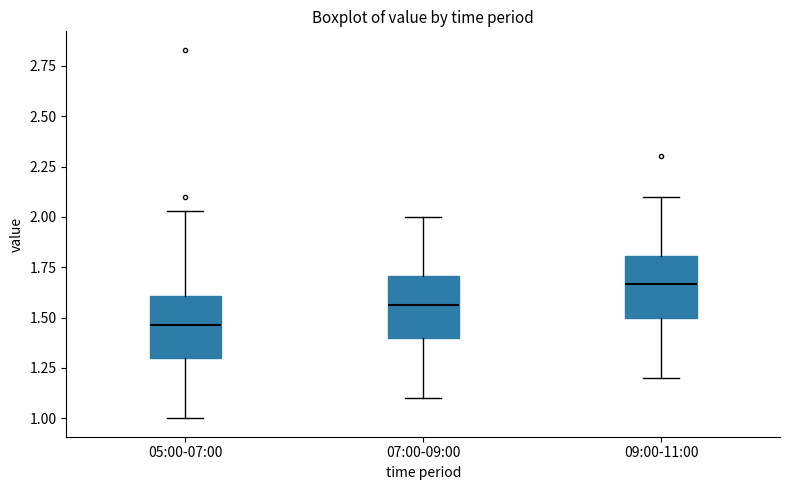

Reading left to right, read every box against the y-axis: the position of its median line, the range the box covers, and the ends of its whiskers. The values are not printed on the chart, so give them approximately, as read against the axis.

05:00-07:00: median 1.45, box 1.30 to 1.60, whiskers 1.00 to 2.05
07:00-09:00: median 1.55, box 1.40 to 1.70, whiskers 1.10 to 2.00
09:00-11:00: median 1.65, box 1.50 to 1.80, whiskers 1.20 to 2.10